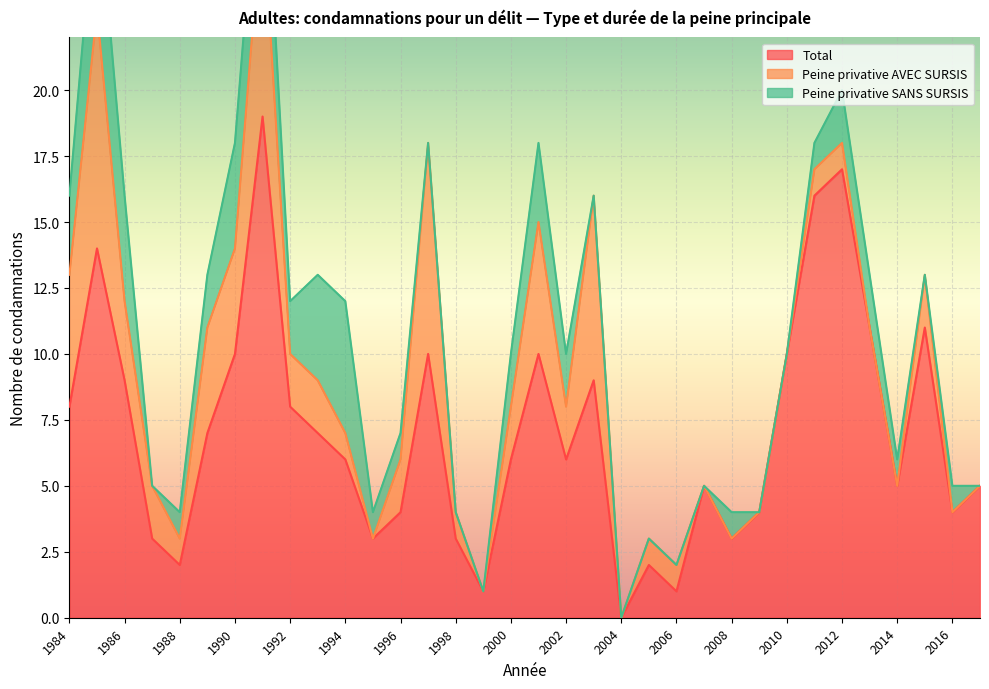

The Total series shows 0 at 2004. True or false?

True